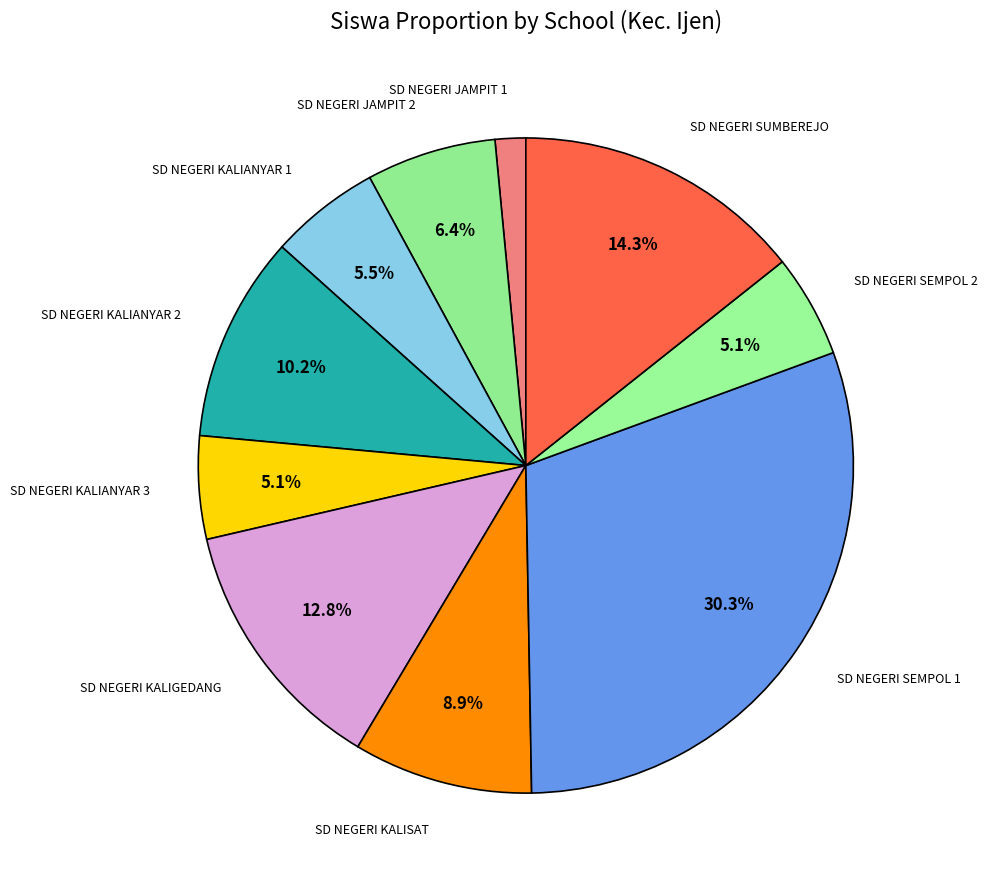

Is it true that SD NEGERI SEMPOL 1 is 30% of the pie?

True